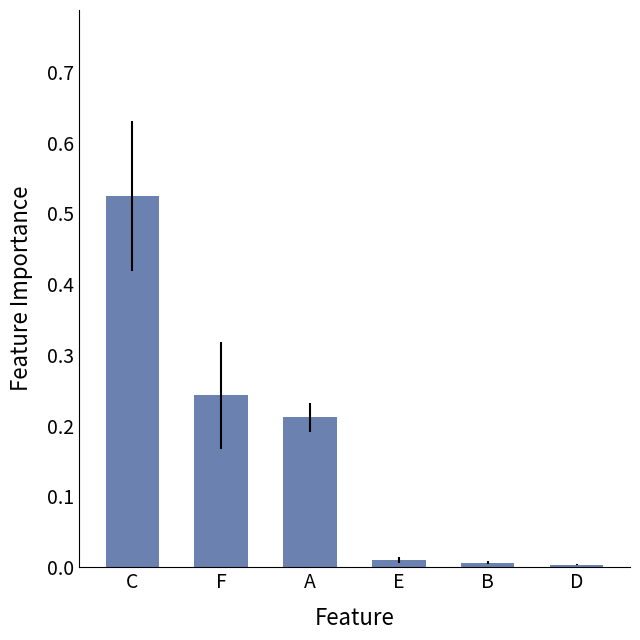

What is the label of the 6th bar from the right?

C